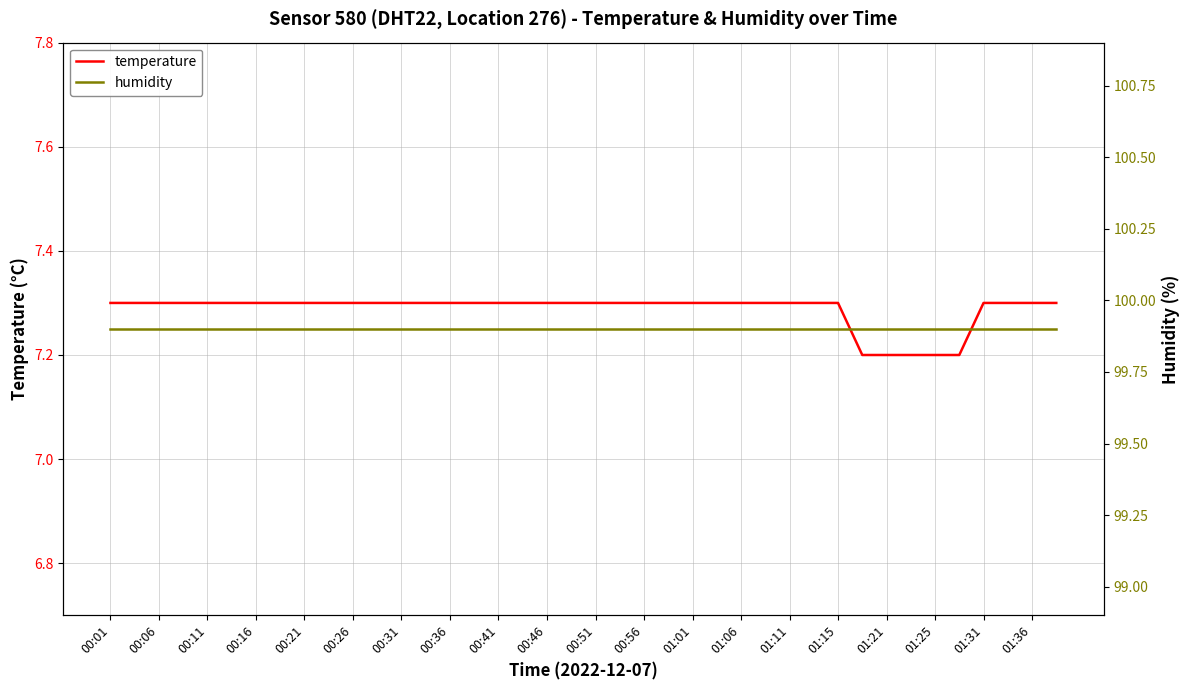

At which label is humidity closest to 99?

00:01